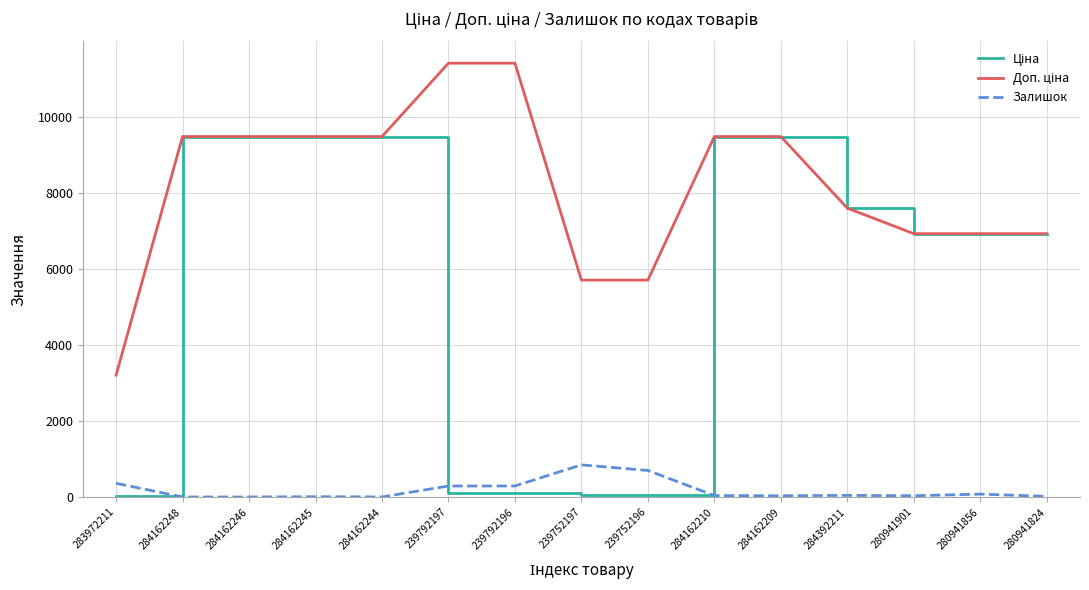

What is the maximum value shown in the chart?

11410.0